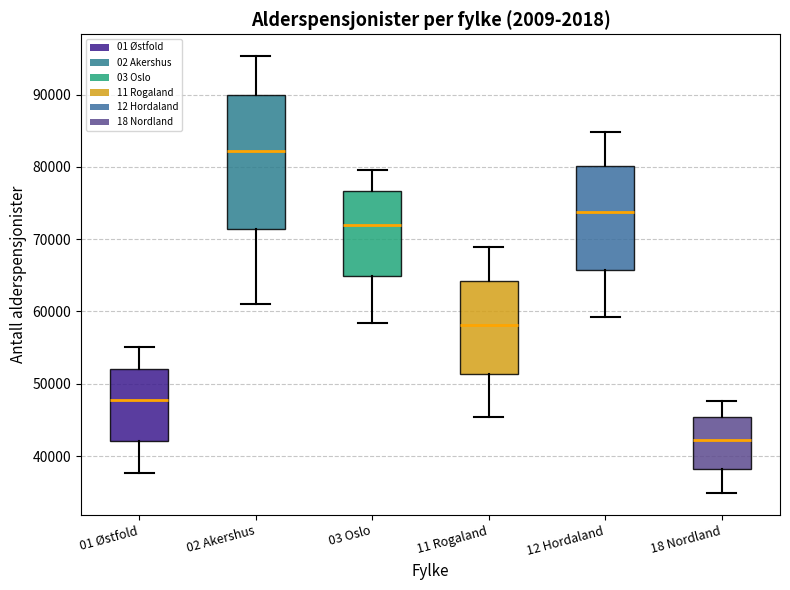

Reading left to right, read every box against the y-axis: the position of its median line, the range the box covers, and the ends of its whiskers. The values are not printed on the chart, so give them approximately, as read against the axis.

01 Østfold: median 48000, box 42000 to 52000, whiskers 38000 to 55000
02 Akershus: median 82000, box 71000 to 90000, whiskers 61000 to 95000
03 Oslo: median 72000, box 65000 to 77000, whiskers 58000 to 80000
11 Rogaland: median 58000, box 51000 to 64000, whiskers 45000 to 69000
12 Hordaland: median 74000, box 66000 to 80000, whiskers 59000 to 85000
18 Nordland: median 42000, box 38000 to 45000, whiskers 35000 to 48000